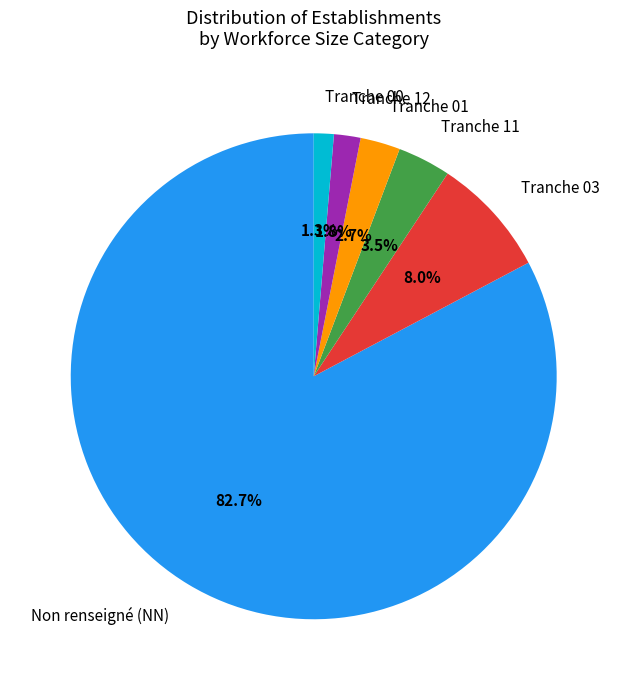

How many segments does this pie chart have?

6